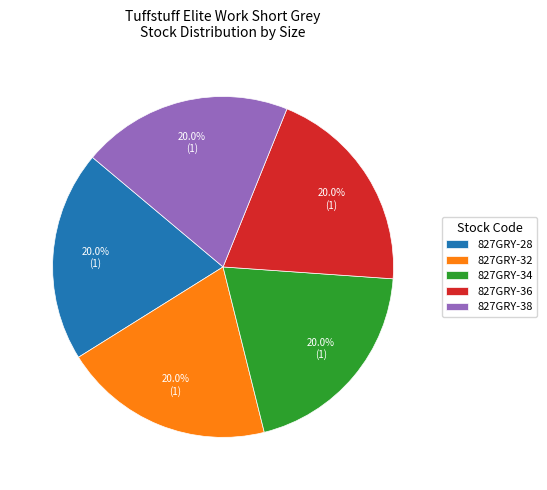

To the nearest percent, what is the average slice percentage?

20%